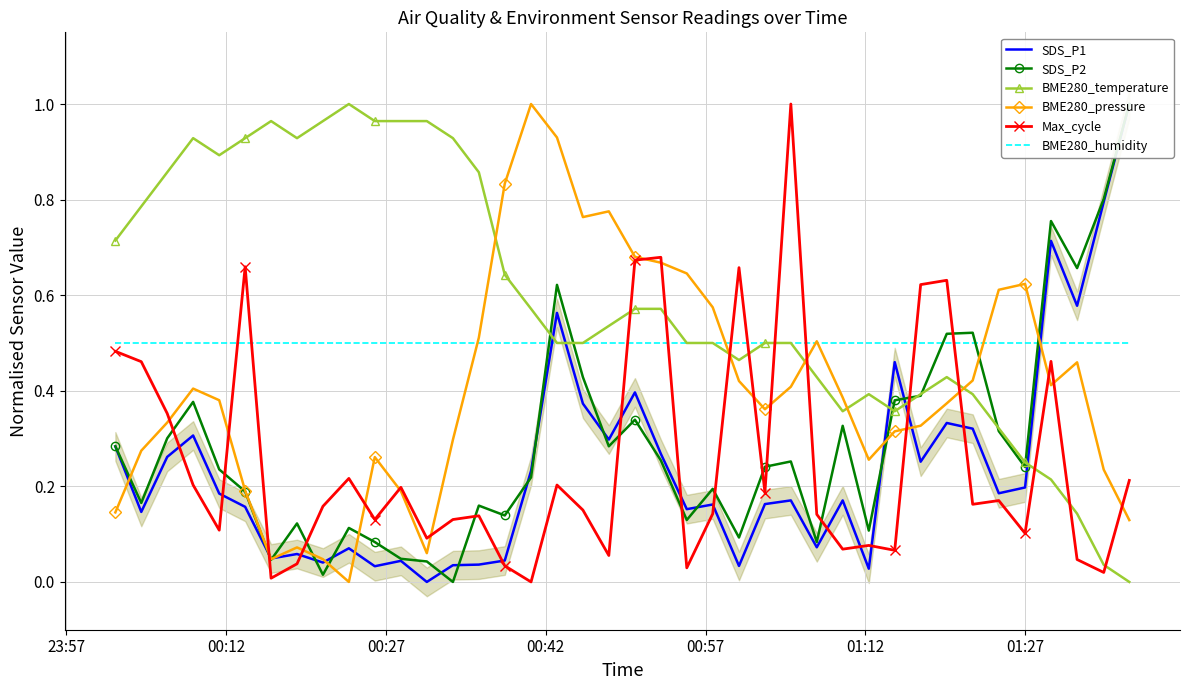

How many lines are shown in the chart?

6